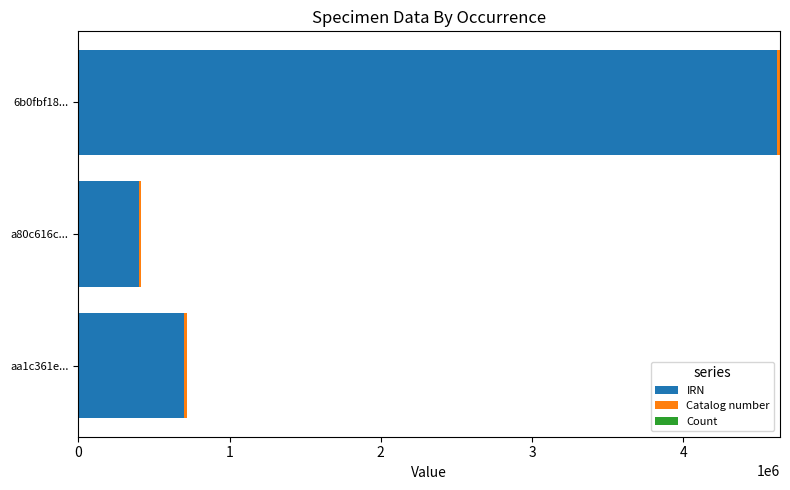

At which label is IRN closest to 2513317?

aa1c361e...